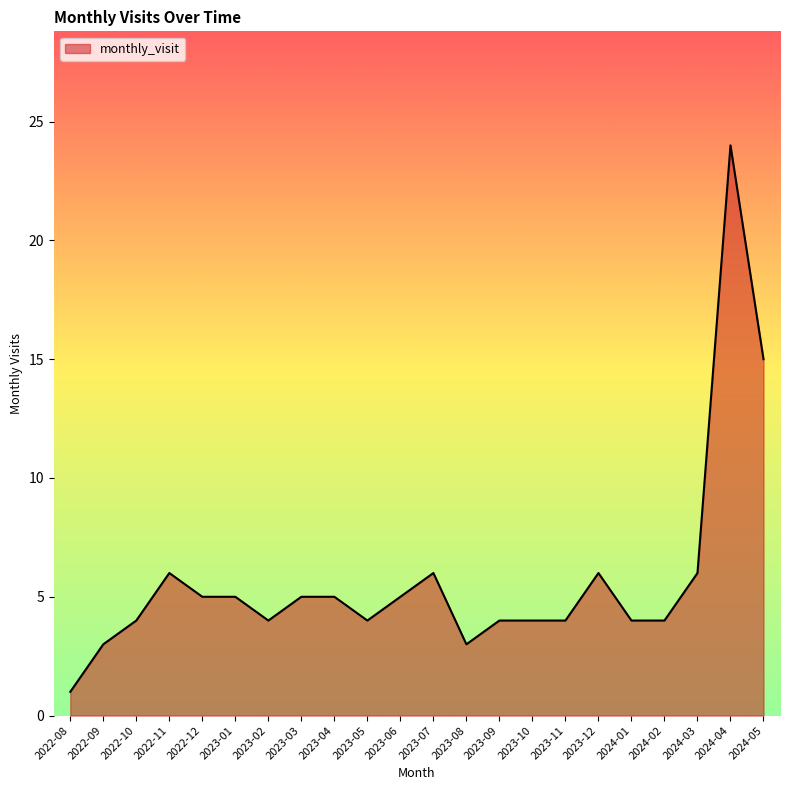

What is the difference between the maximum and minimum values?

23